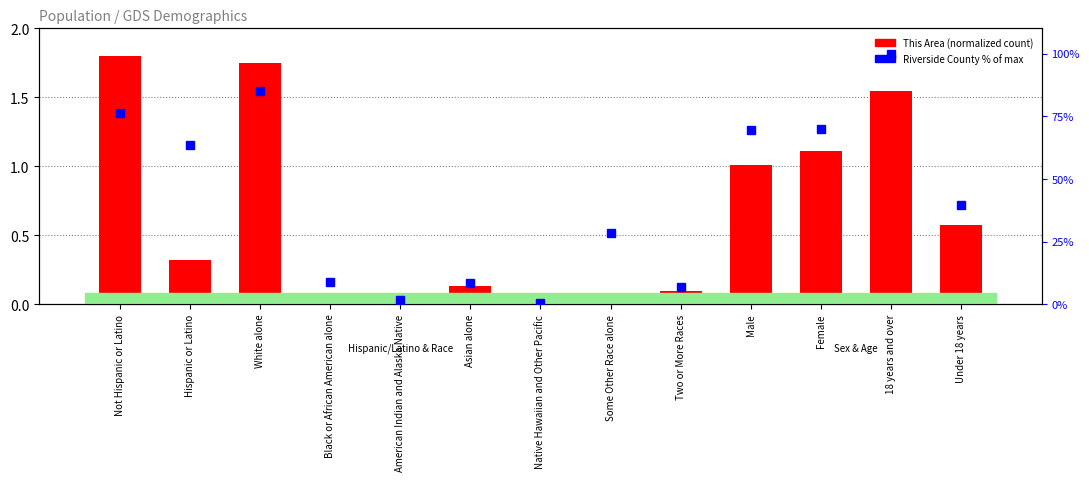

Rank the categories by This Area (normalized) value from lowest to highest.

Native Hawaiian and Other Pacific, American Indian and Alaska Native, Black or African American alone, Some Other Race alone, Two or More Races, Asian alone, Hispanic or Latino, Under 18 years, Male, Female, 18 years and over, White alone, Not Hispanic or Latino